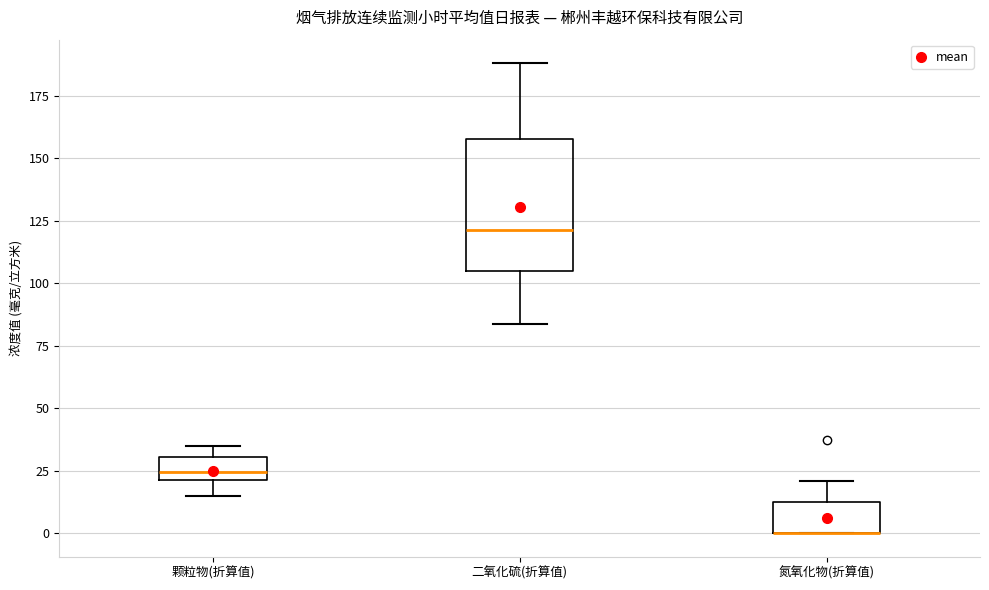

Where does the median line of the box for 二氧化硫(折算值) sit on the y-axis? The values are not printed on the chart, so give them approximately, as read against the axis.

120